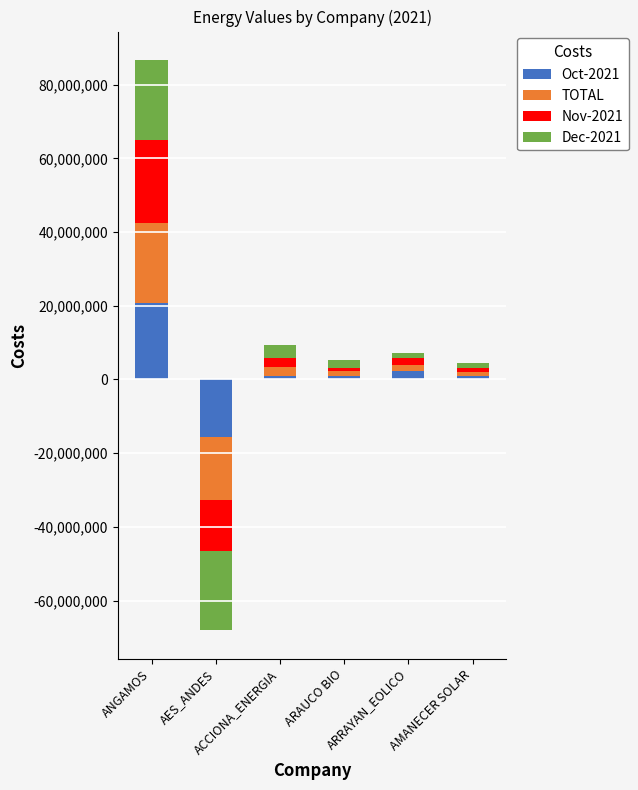

At which label is Dec-2021 closest to 221311?

AMANECER SOLAR